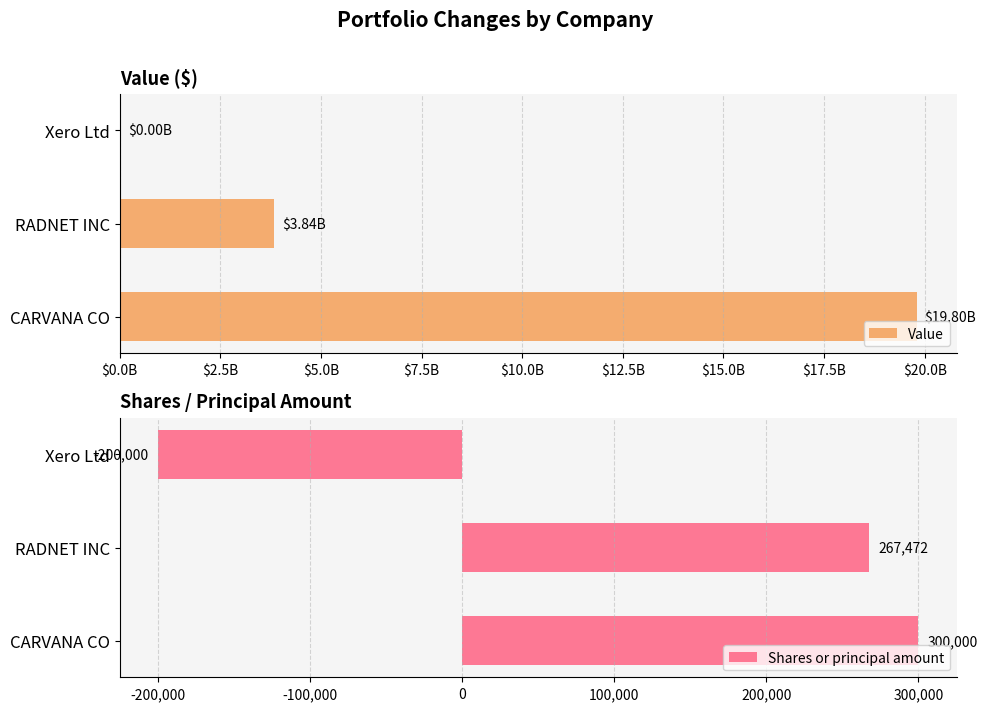

List the labels in order of Shares or principal amount value, largest first.

CARVANA CO, RADNET INC, Xero Ltd